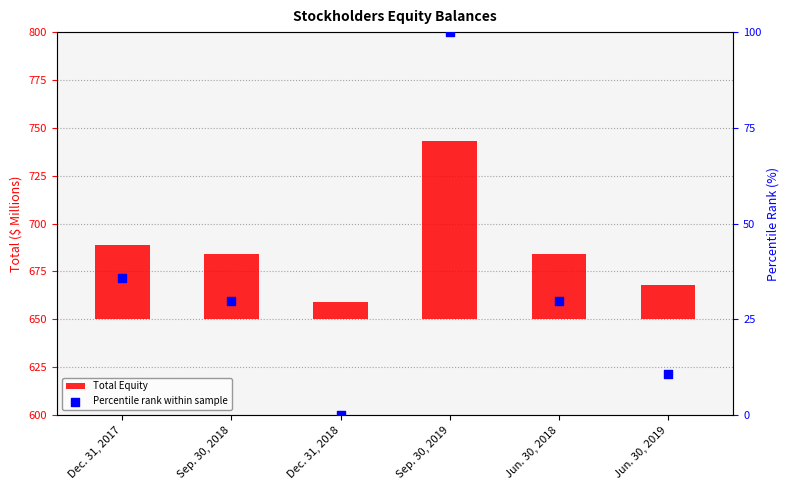

Which series reaches the maximum Y coordinate?

Percentile rank within sample